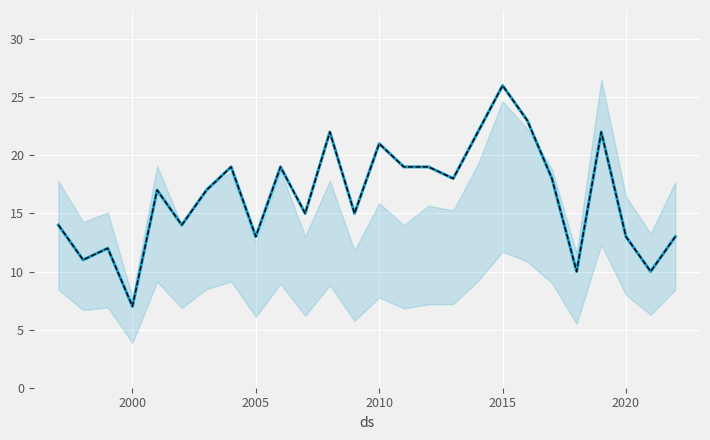

What is the difference between the maximum and second lowest values?

16